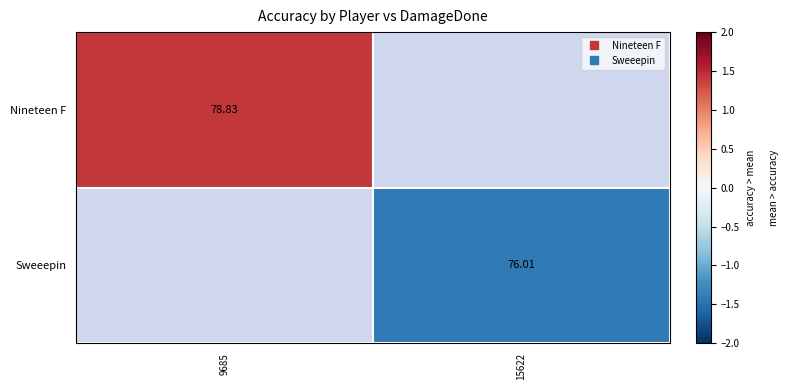

How many series are shown in this chart?

2